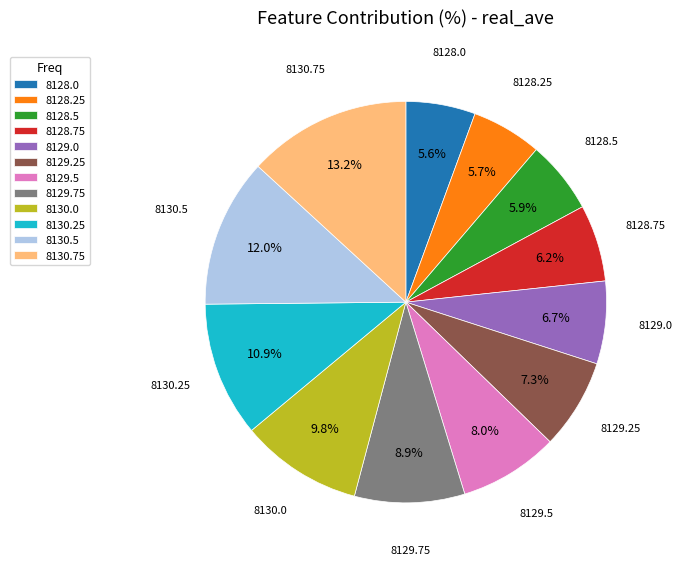

Does 8128.5 account for over 50% of the chart?

No